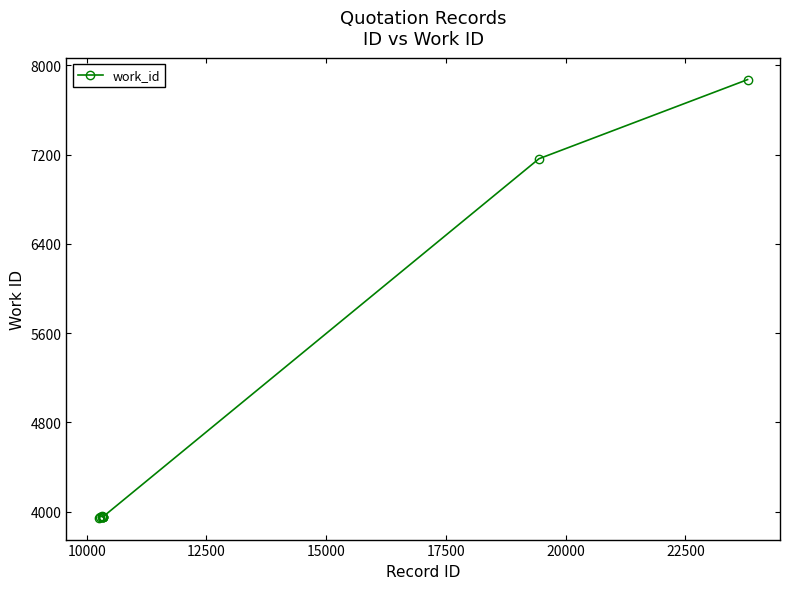

True or false: there are more than 0 points higher than both neighbors.

True